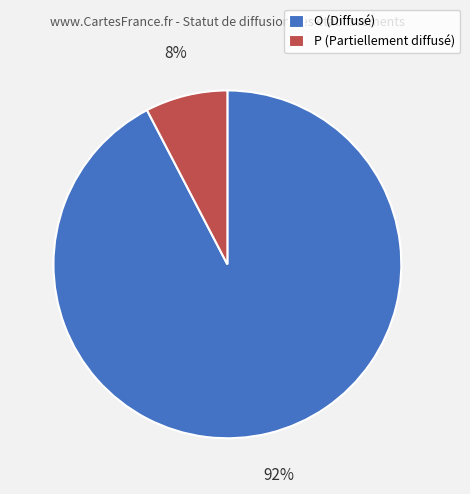

Rank the categories by value from highest to lowest.

O, P